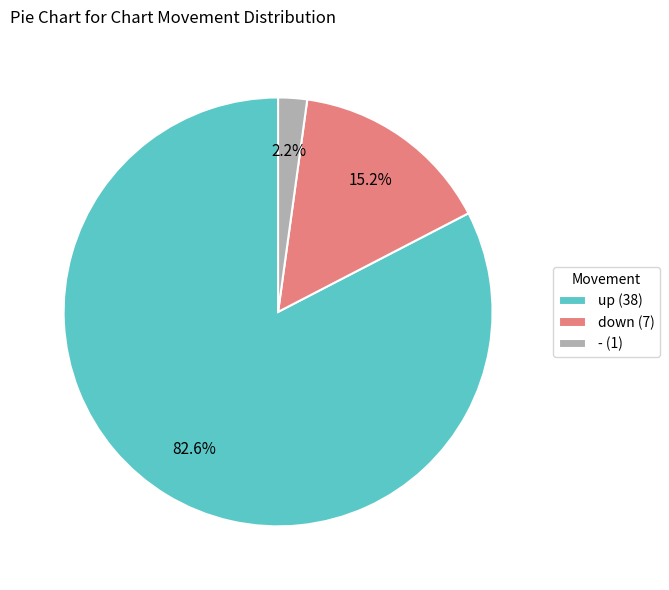

What is the largest slice in the pie chart?

up